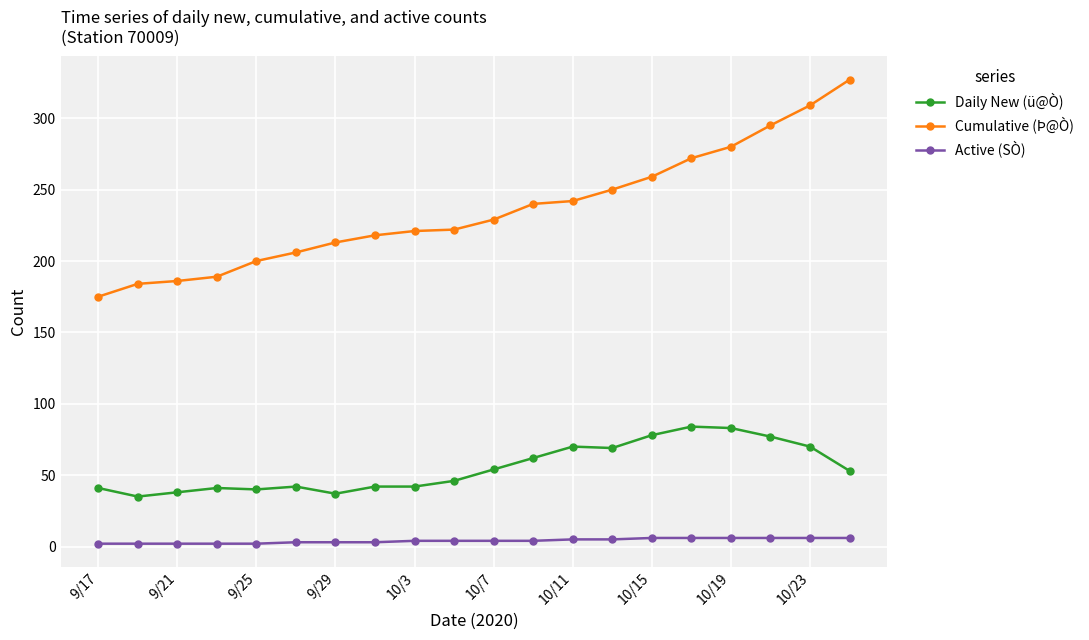

Which series has the widest spread of values?

Cumulative (Þ@Ò)